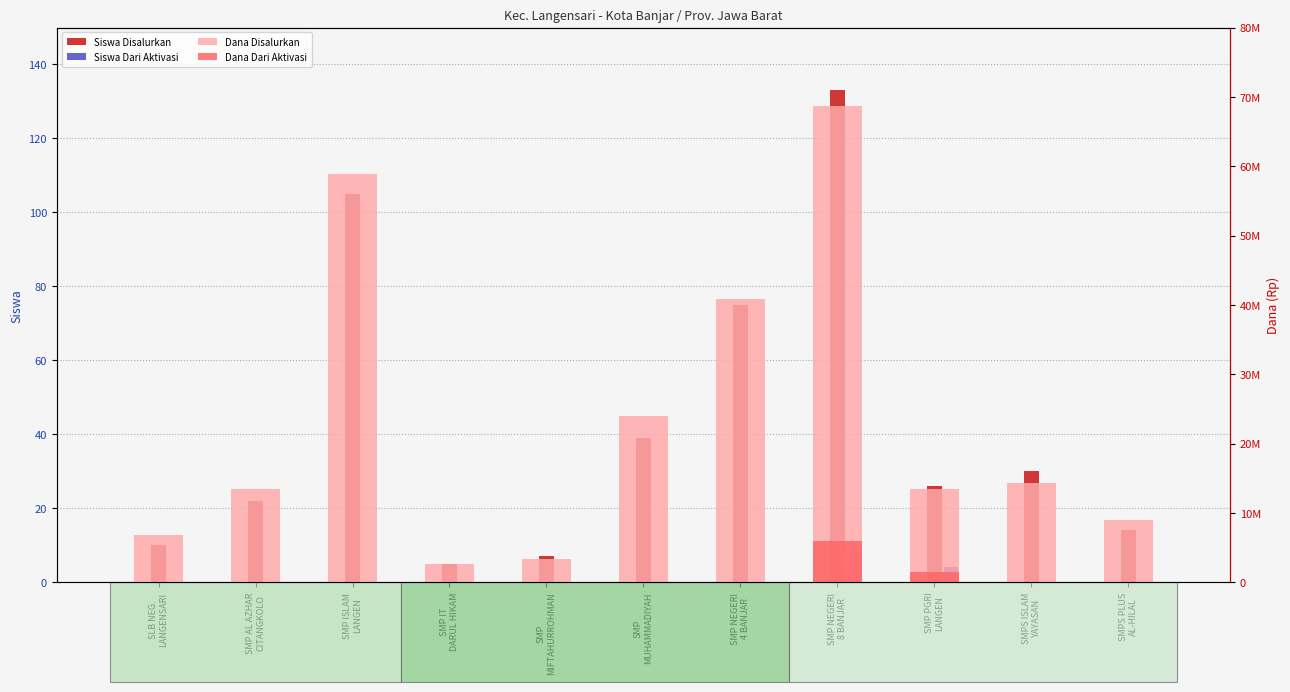

Reading left to right, what are all the values shown in this chart?

Siswa Disalurkan: SLB NEG.
LANGENSARI=10	SMP AL AZHAR
CITANGKOLO=22	SMP ISLAM
LANGEN=105	SMP IT
DARUL HIKAM=5	SMP
MIFTAHURROHMAN=7	SMP
MUHAMMADIYAH=39	SMP NEGERI
4 BANJAR=75	SMP NEGERI
8 BANJAR=133	SMP PGRI
LANGEN=26	SMPS ISLAM
YAYASAN=30	SMPS PLUS
AL-HILAL=14
Siswa Dari Aktivasi: SLB NEG.
LANGENSARI=0	SMP AL AZHAR
CITANGKOLO=0	SMP ISLAM
LANGEN=0	SMP IT
DARUL HIKAM=0	SMP
MIFTAHURROHMAN=0	SMP
MUHAMMADIYAH=0	SMP NEGERI
4 BANJAR=0	SMP NEGERI
8 BANJAR=8	SMP PGRI
LANGEN=4	SMPS ISLAM
YAYASAN=0	SMPS PLUS
AL-HILAL=0
Dana Disalurkan: SLB NEG.
LANGENSARI=6750000	SMP AL AZHAR
CITANGKOLO=13500000	SMP ISLAM
LANGEN=58875000	SMP IT
DARUL HIKAM=2625000	SMP
MIFTAHURROHMAN=3375000	SMP
MUHAMMADIYAH=24000000	SMP NEGERI
4 BANJAR=40875000	SMP NEGERI
8 BANJAR=68625000	SMP PGRI
LANGEN=13500000	SMPS ISLAM
YAYASAN=14250000	SMPS PLUS
AL-HILAL=9000000
Dana Dari Aktivasi: SLB NEG.
LANGENSARI=0	SMP AL AZHAR
CITANGKOLO=0	SMP ISLAM
LANGEN=0	SMP IT
DARUL HIKAM=0	SMP
MIFTAHURROHMAN=0	SMP
MUHAMMADIYAH=0	SMP NEGERI
4 BANJAR=0	SMP NEGERI
8 BANJAR=6000000	SMP PGRI
LANGEN=1500000	SMPS ISLAM
YAYASAN=0	SMPS PLUS
AL-HILAL=0